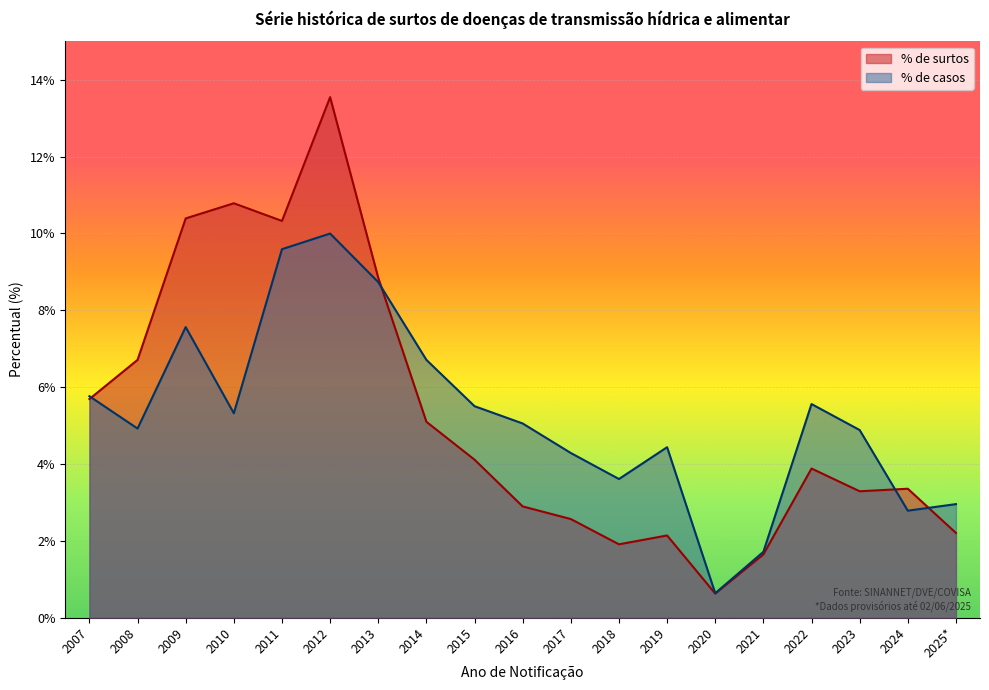

What is the label of the 19th point from the left?

2025*